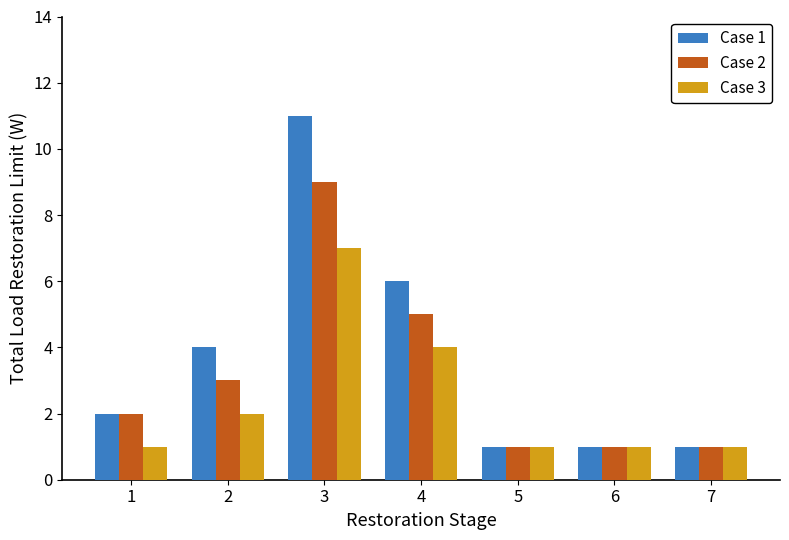

What is the highest value of the Case 1 series?

11